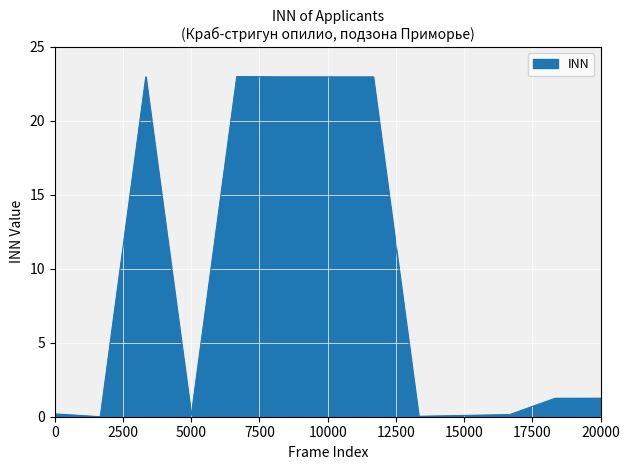

What is the greatest value displayed?

23.0